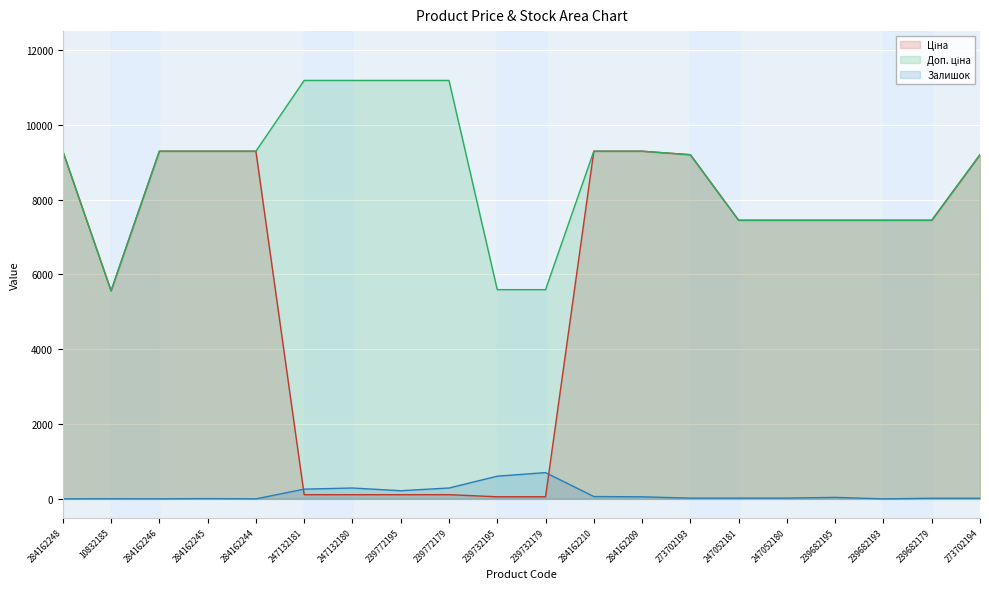

The Ціна series shows 15926.0 at 284162248. True or false?

False